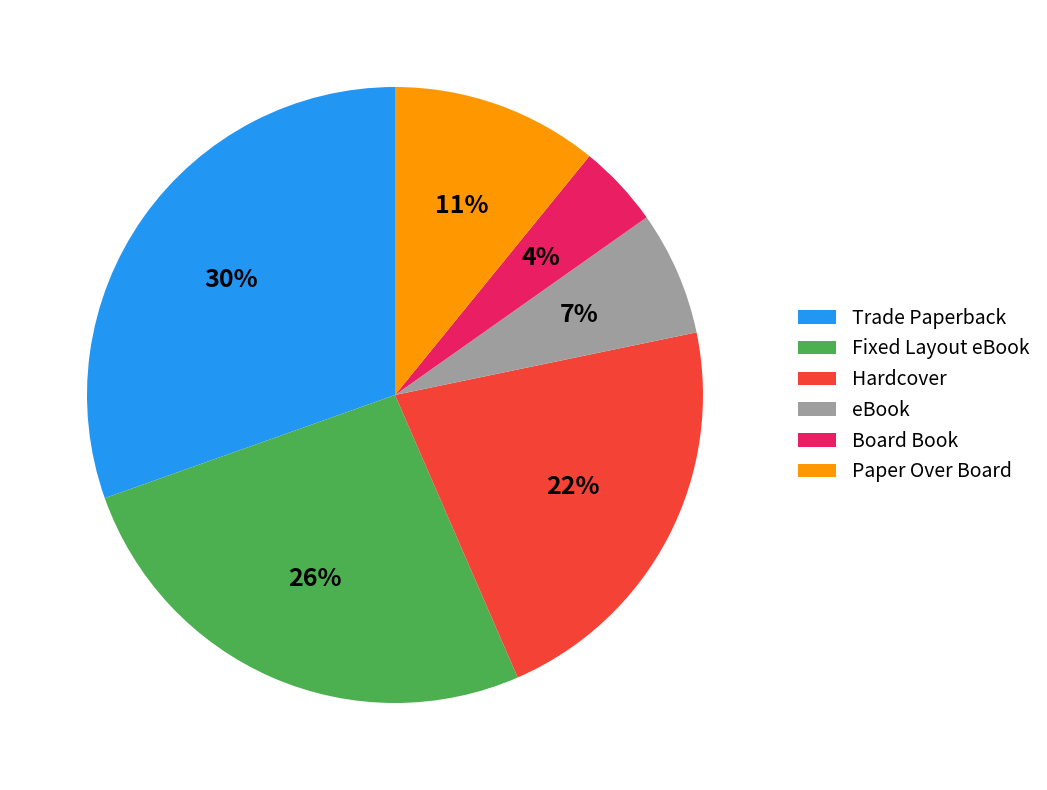

The eBook slice represents 1% of the pie. True or false?

False